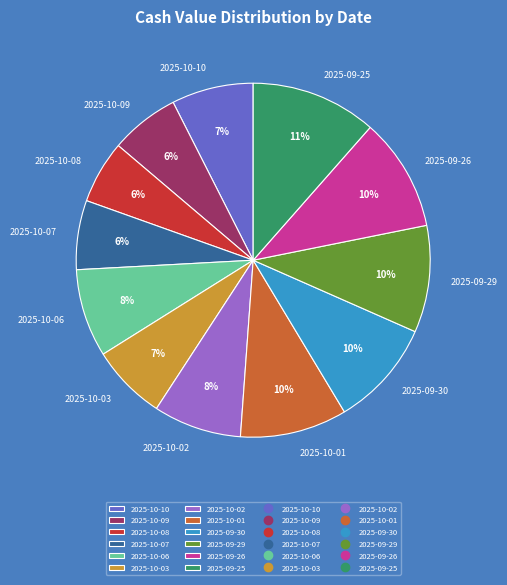

Is there a majority slice in this chart?

No